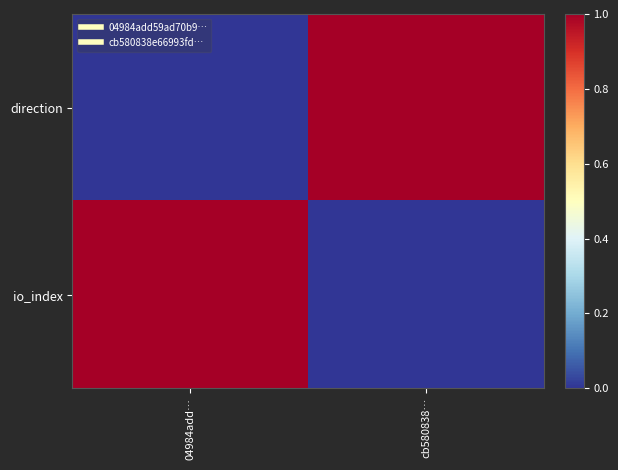

Reading right to left, transcribe all the data shown in this chart.

direction: cb580838…=1	04984add…=0
io_index: cb580838…=0	04984add…=1